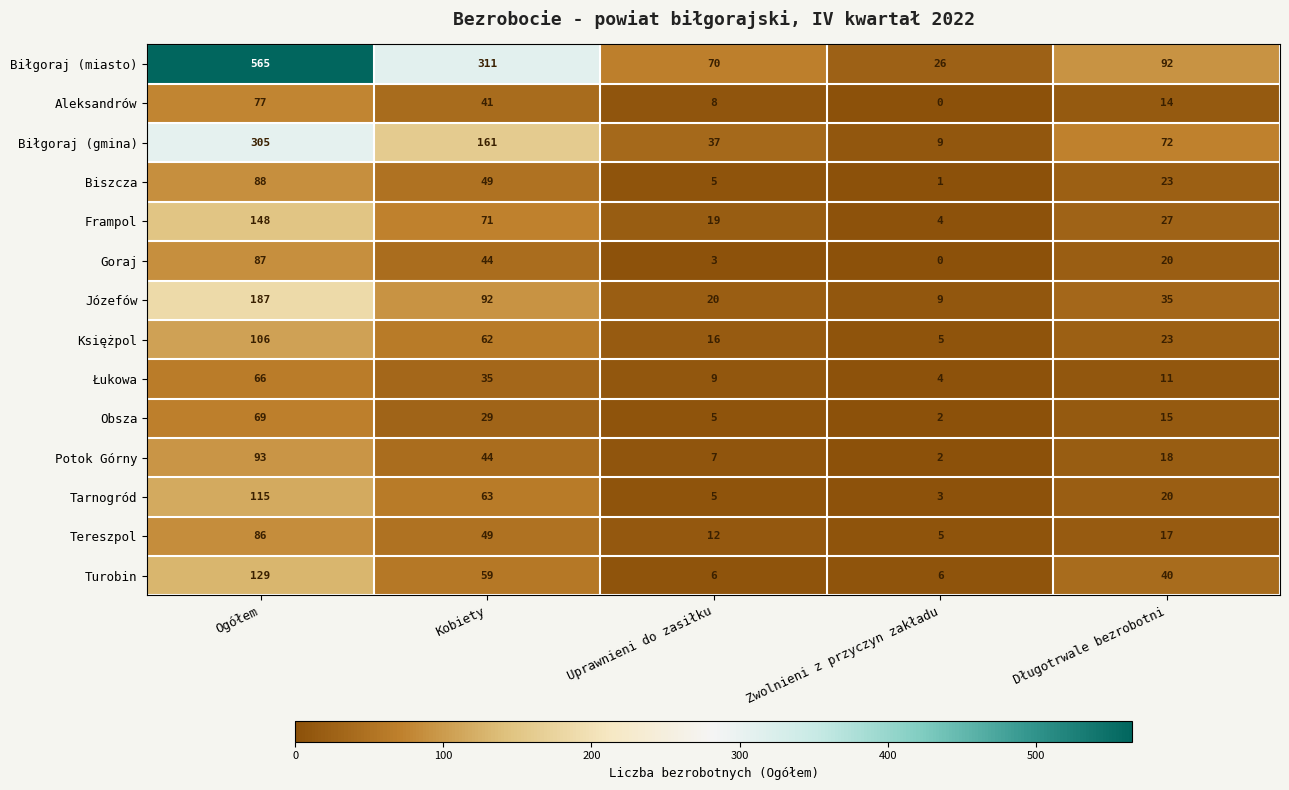

List the series in order of their peak value, highest first.

Biłgoraj (miasto), Biłgoraj (gmina), Józefów, Frampol, Turobin, Tarnogród, Księżpol, Potok Górny, Biszcza, Goraj, Tereszpol, Aleksandrów, Obsza, Łukowa